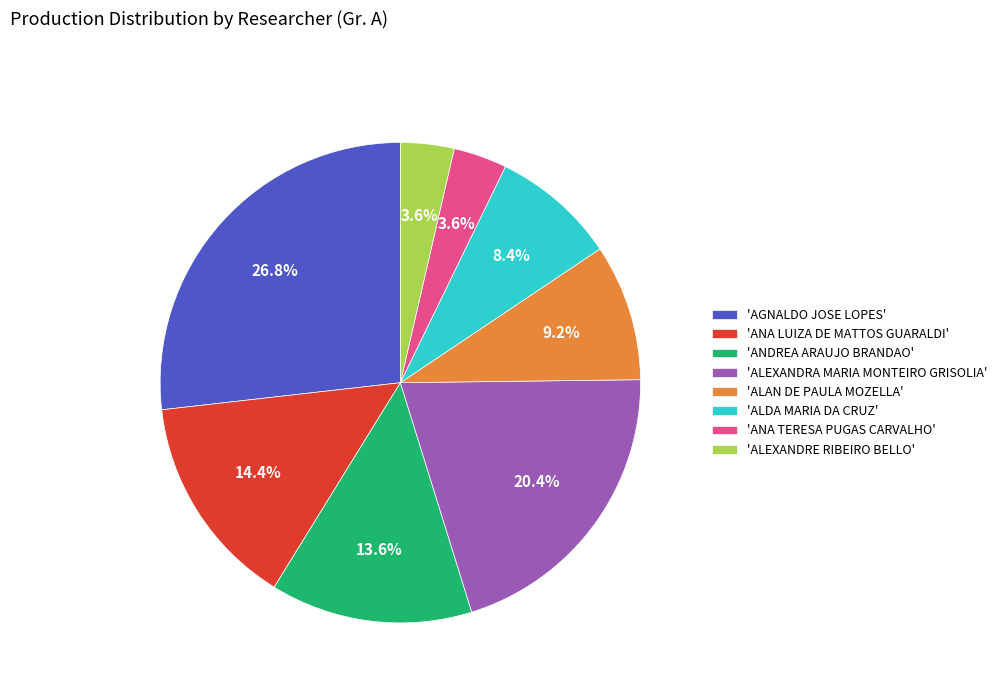

Which slice is the largest?

'AGNALDO JOSE LOPES'